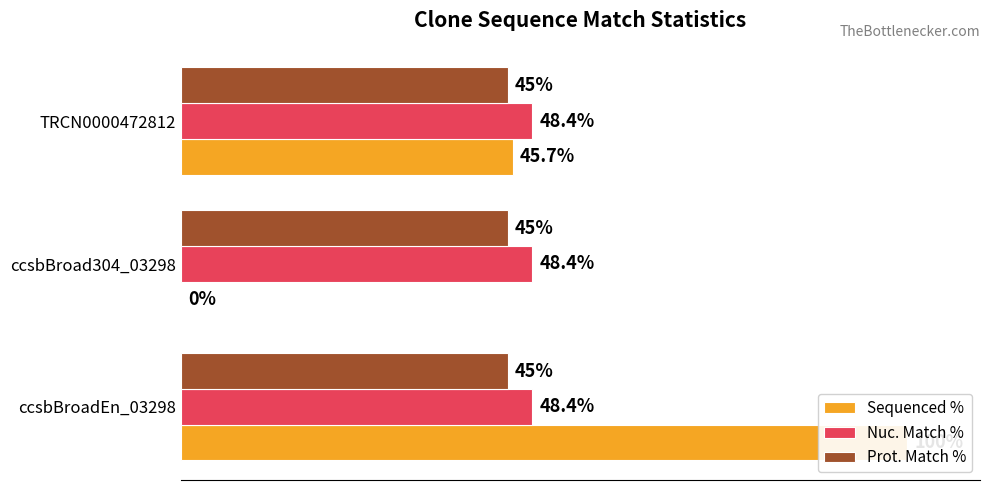

How many positive values does the Sequenced % series have?

2